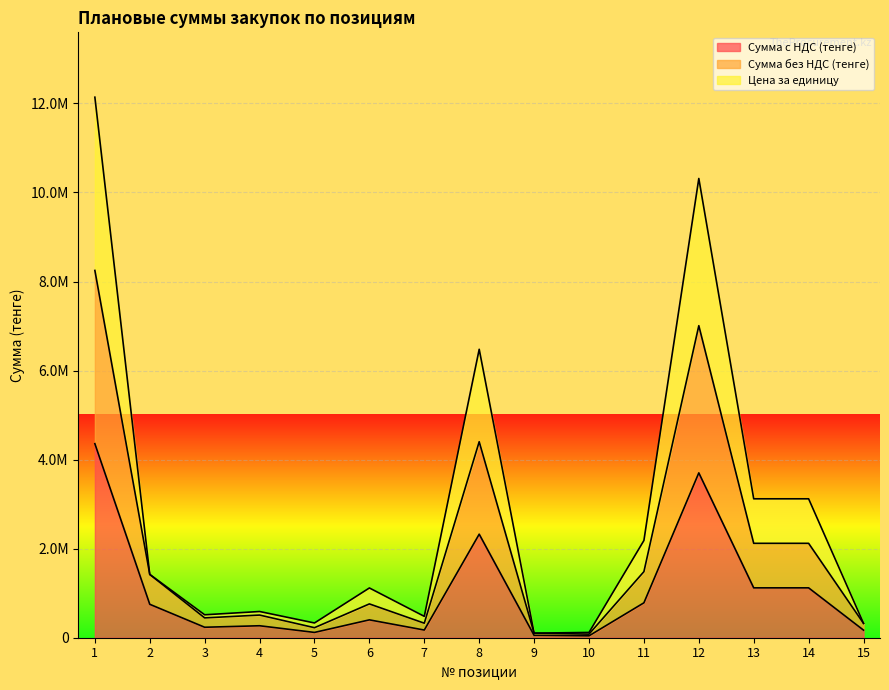

Rank the series by their maximum value, from lowest to highest.

Сумма с НДС (тенге), Сумма без НДС (тенге), Цена за единицу